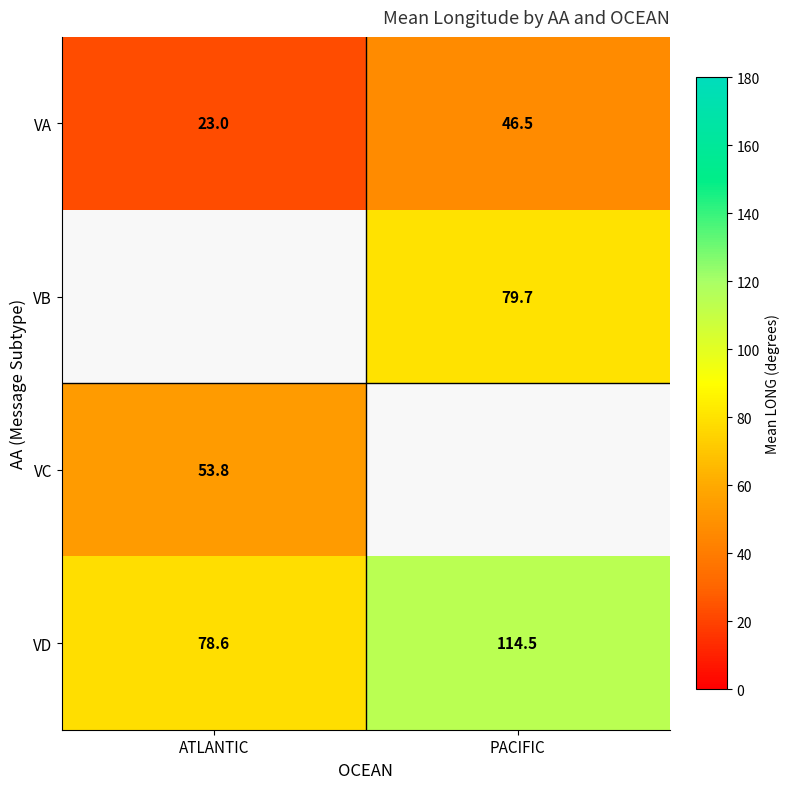

At which label does VD reach its peak?

PACIFIC